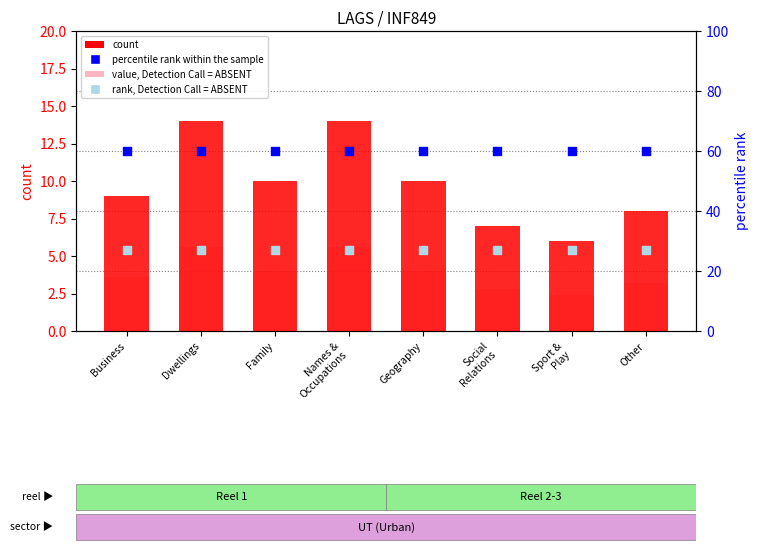

What is the total value across all series at Sport &
Play?

95.4